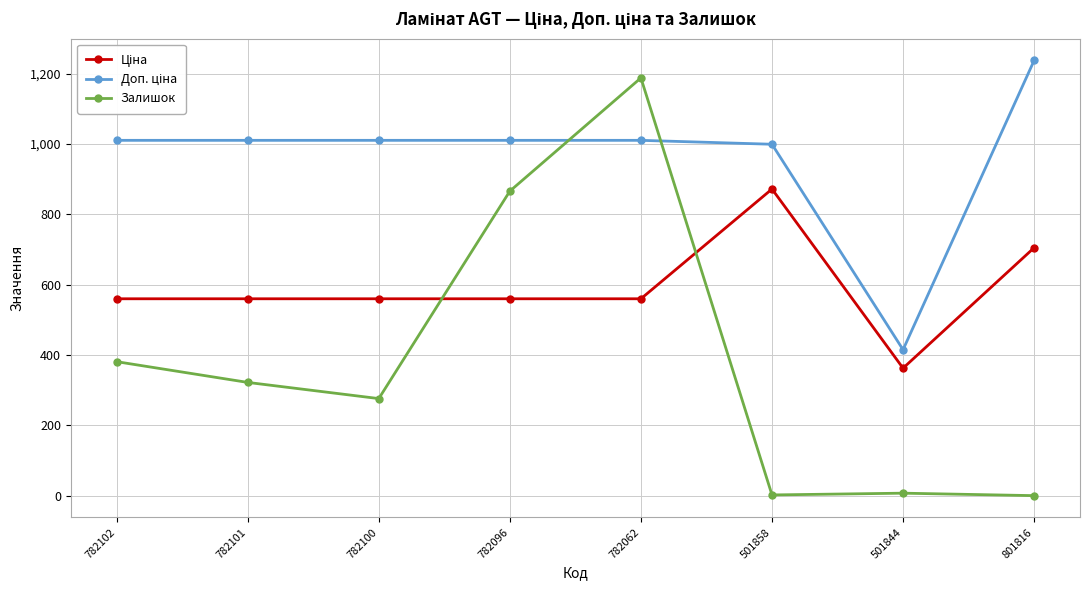

What is the greatest value displayed?

1237.6